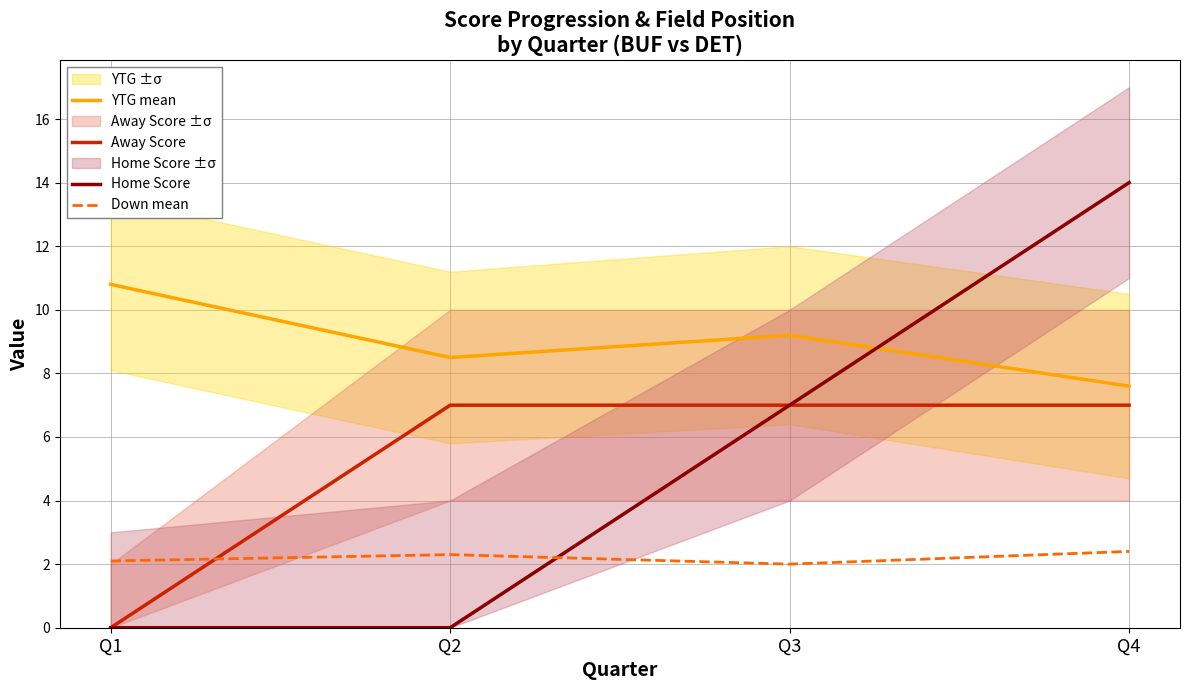

What is the highest value of the Home Score series?

14.0